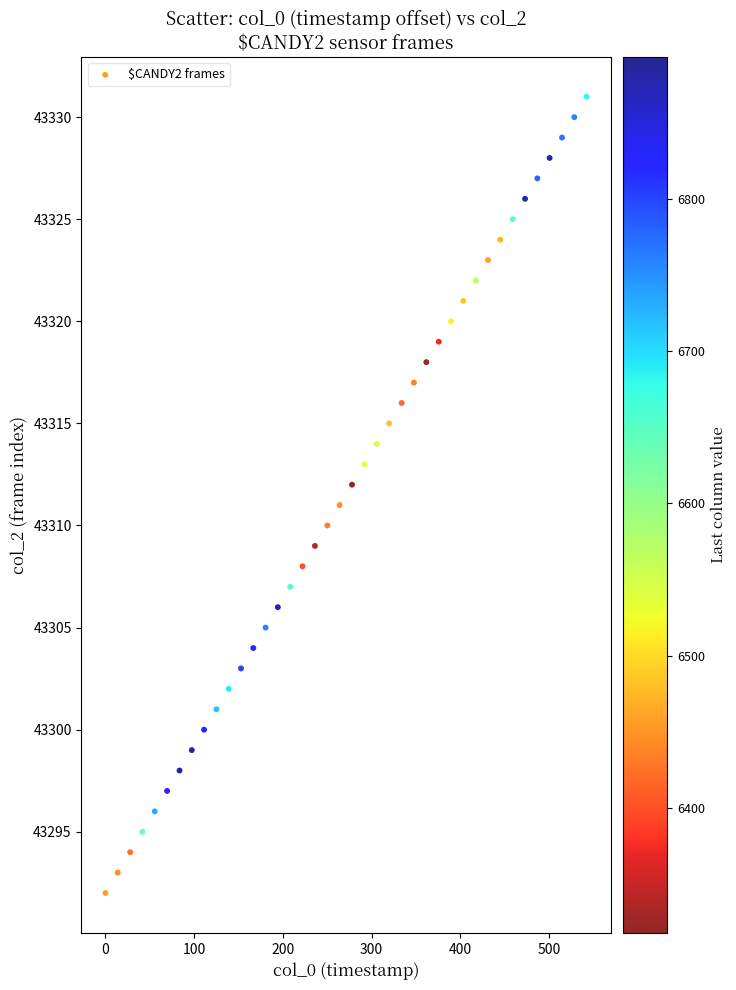

What is the range of Y values (max minus min)?

39